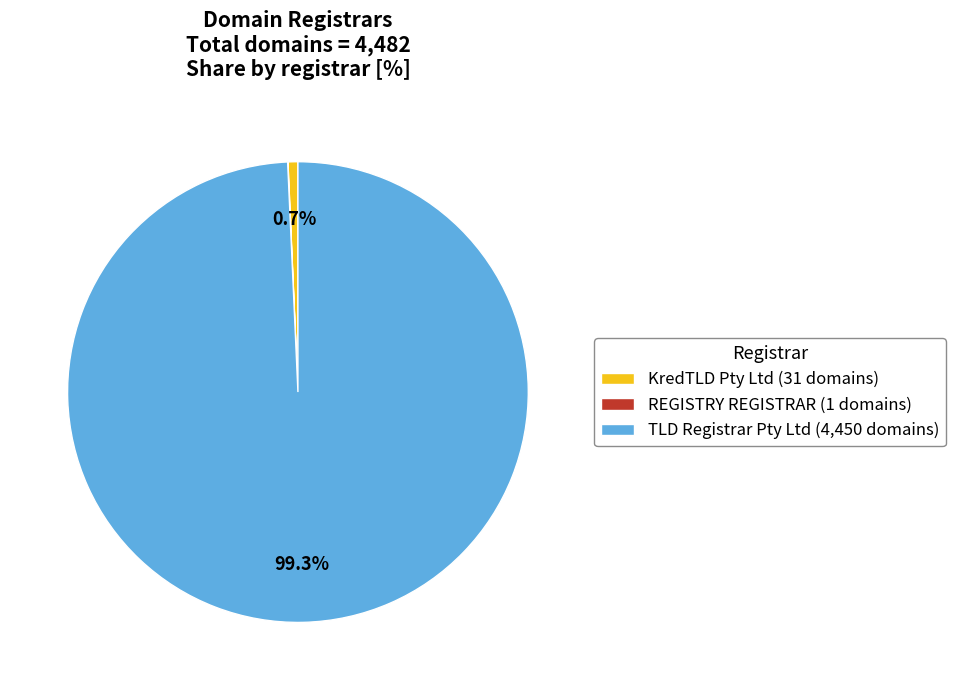

What percentage is NOT represented by KredTLD Pty Ltd (31 domains)?

99.3%